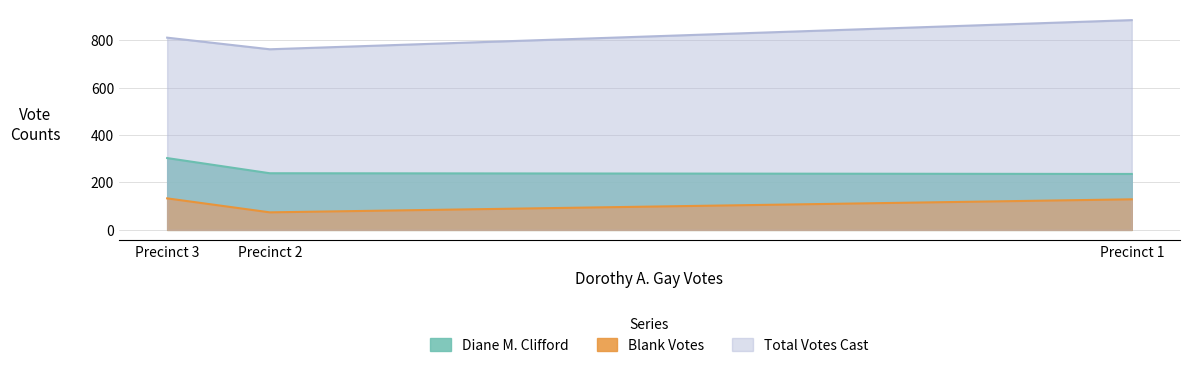

Is it true that Total Votes Cast equals 1347 at Precinct 1?

False